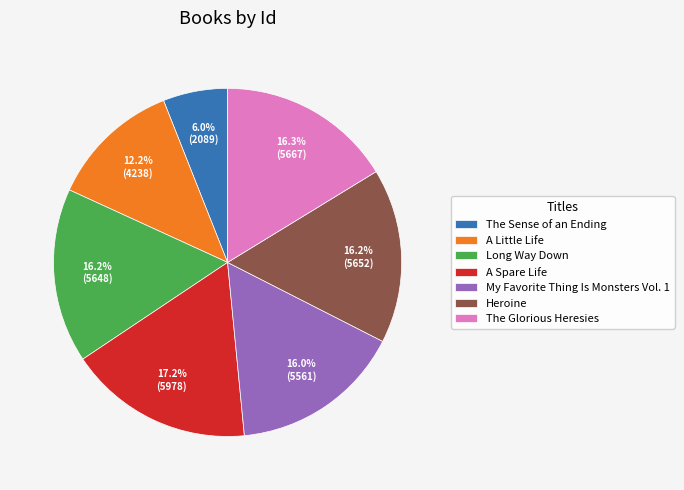

Count the number of slices in the pie.

7